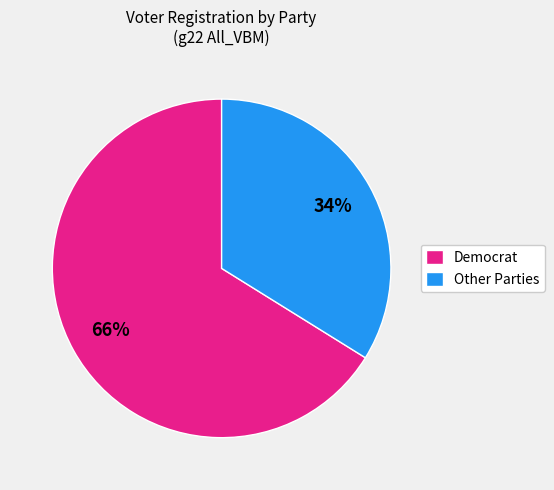

Which slice represents more than half of the pie?

Democrat